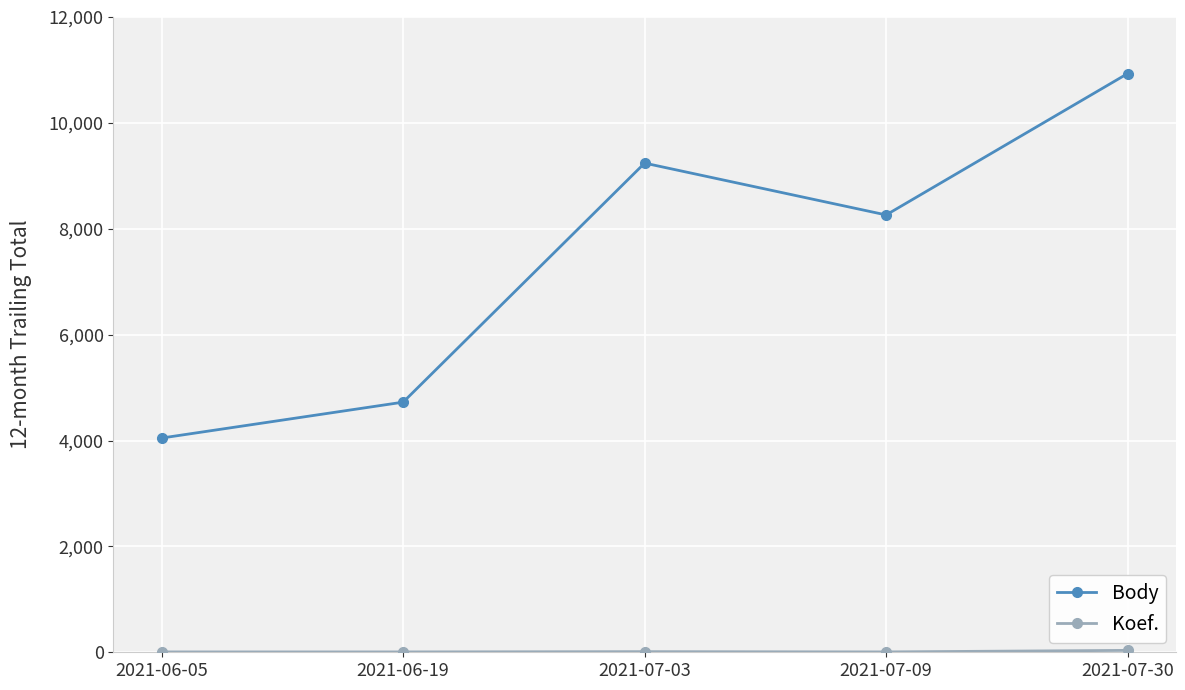

Where is Body nearest to the value 7489?

2021-07-09